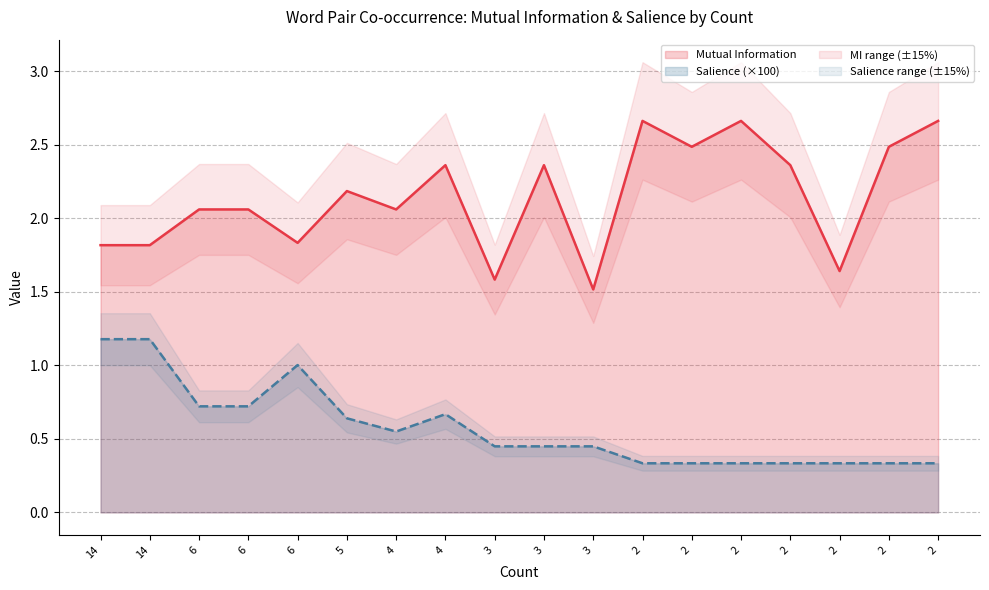

Is the value of Salience at 4 greater than the value of Mutual Information at 6?

No